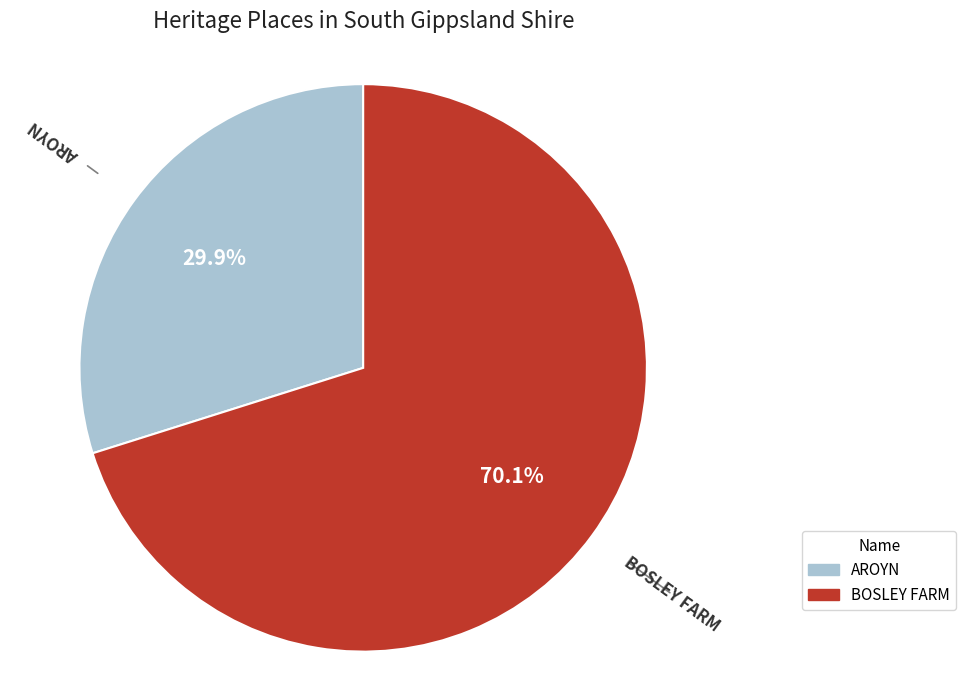

How many slices are in this pie chart?

2